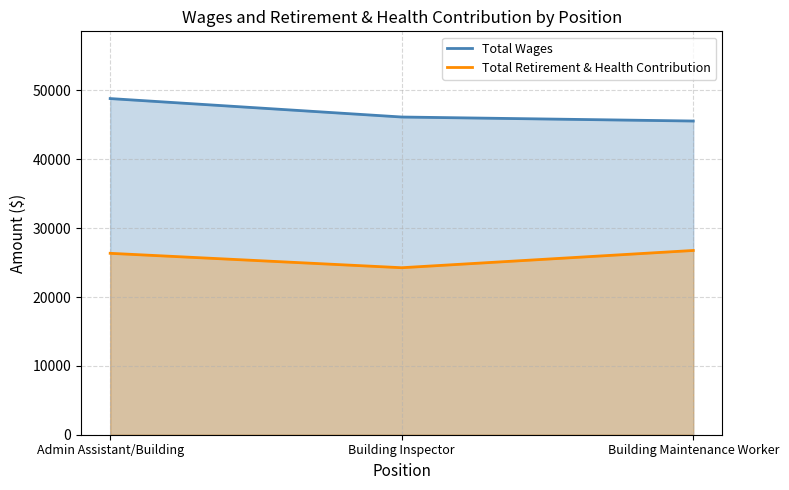

True or false: Total Wages has a value of 76516 at Building Inspector.

False